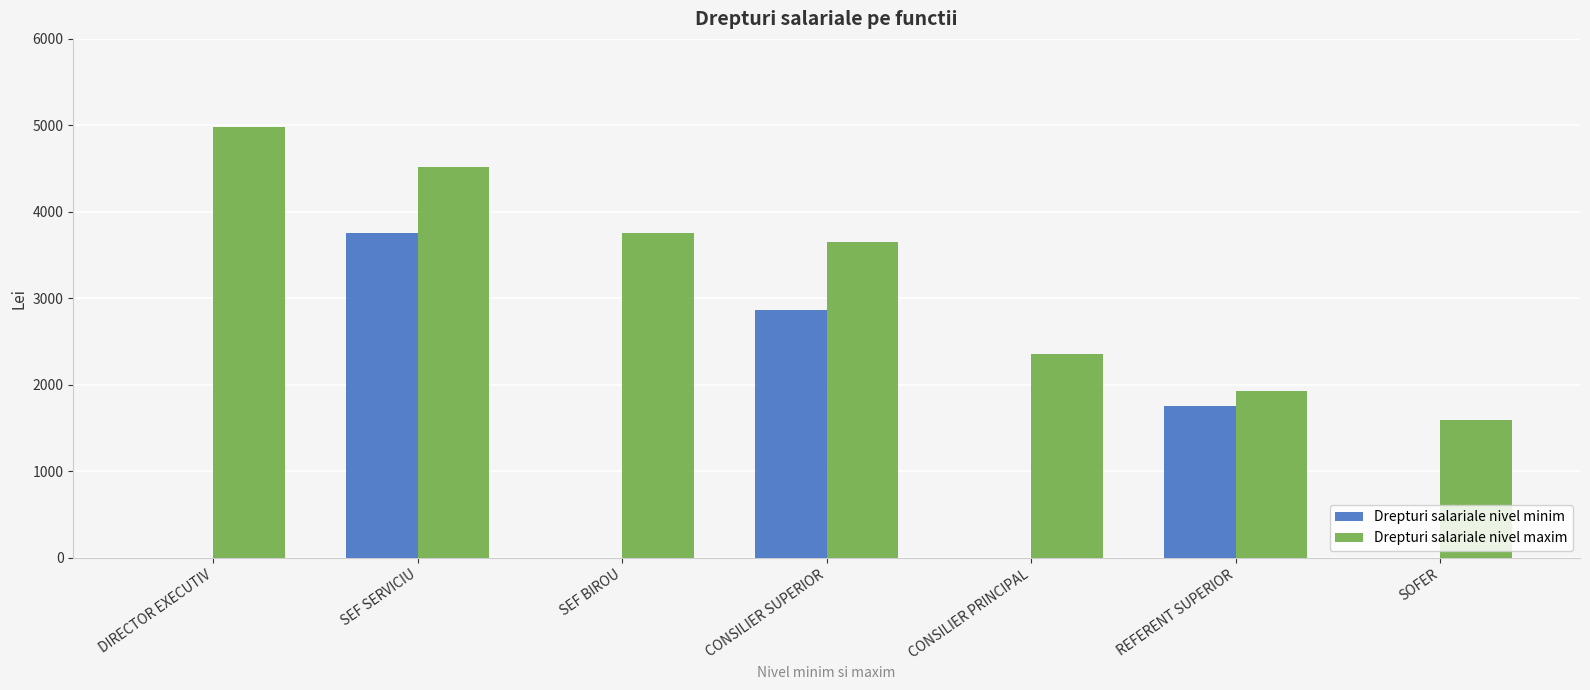

Between DIRECTOR EXECUTIV and REFERENT SUPERIOR, which series saw the biggest shift?

Drepturi salariale nivel maxim